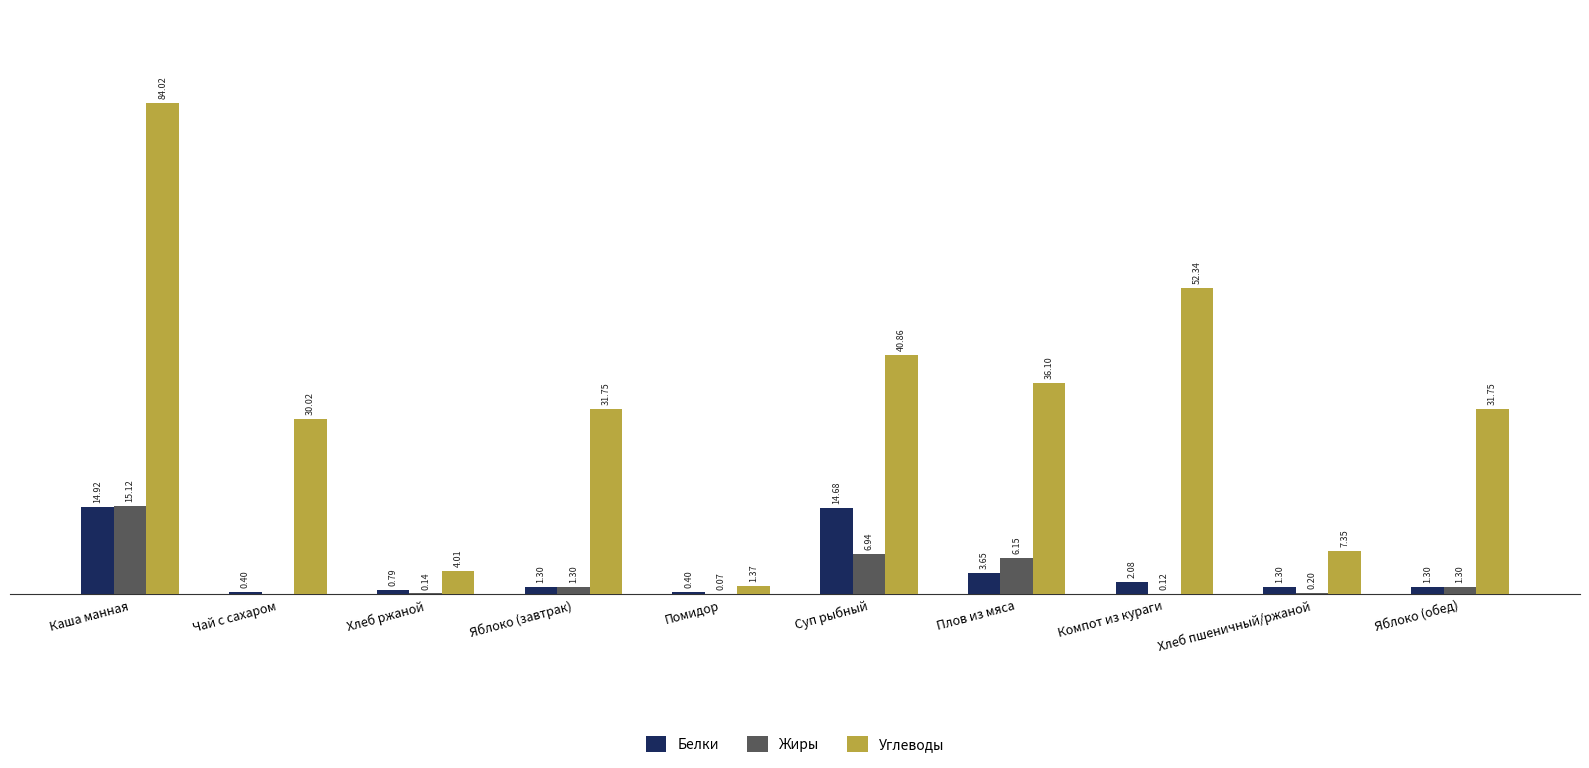

Which series has the largest range (max minus min)?

Углеводы